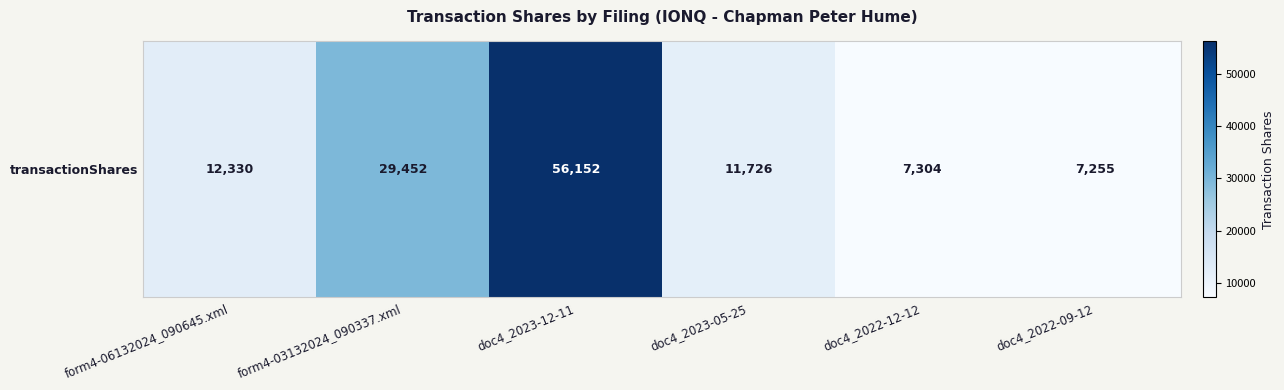

Approximately how many times larger is the value at doc4_2022-09-12 compared to doc4_2023-05-25?

0.6